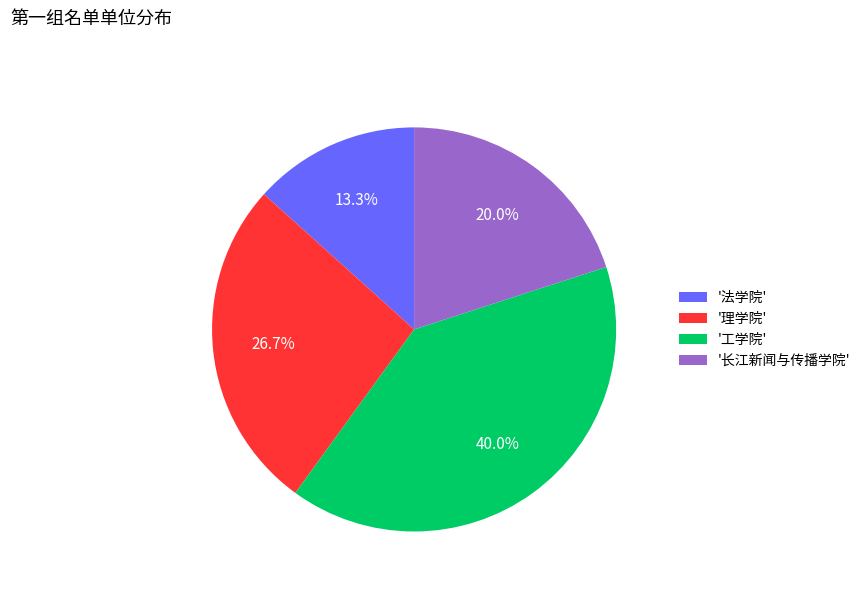

Between '工学院' and '长江新闻与传播学院', which is larger?

'工学院'